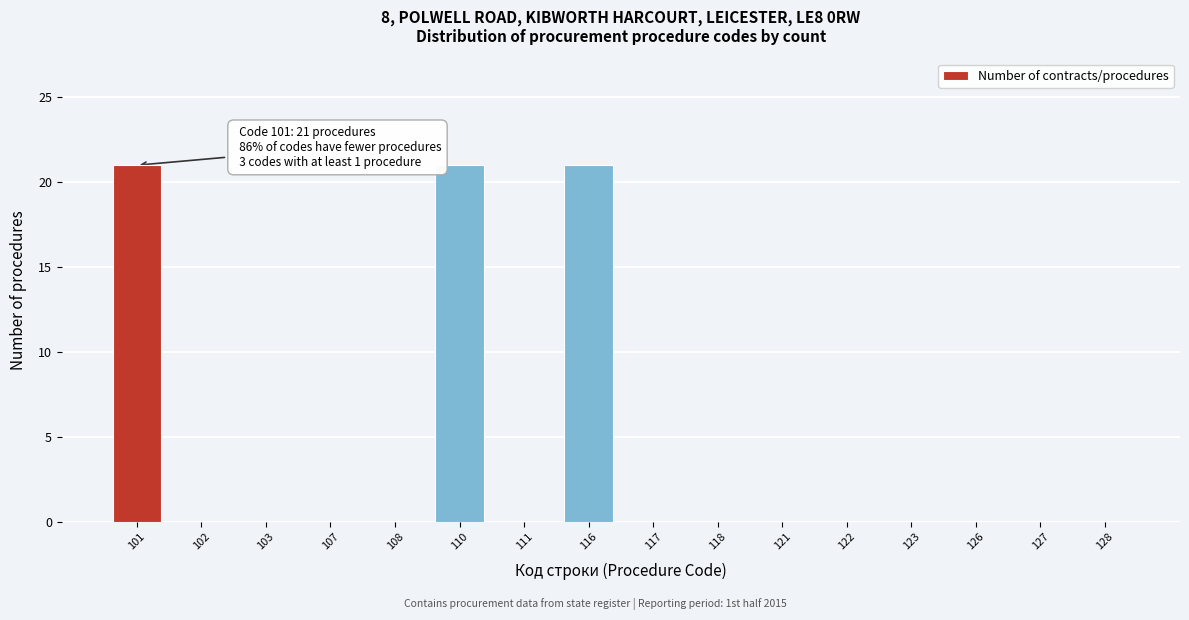

Reading right to left, transcribe all the data shown in this chart.

128=0	127=0	126=0	123=0	122=0	121=0	118=0	117=0	116=21	111=0	110=21	108=0	107=0	103=0	102=0	101=21